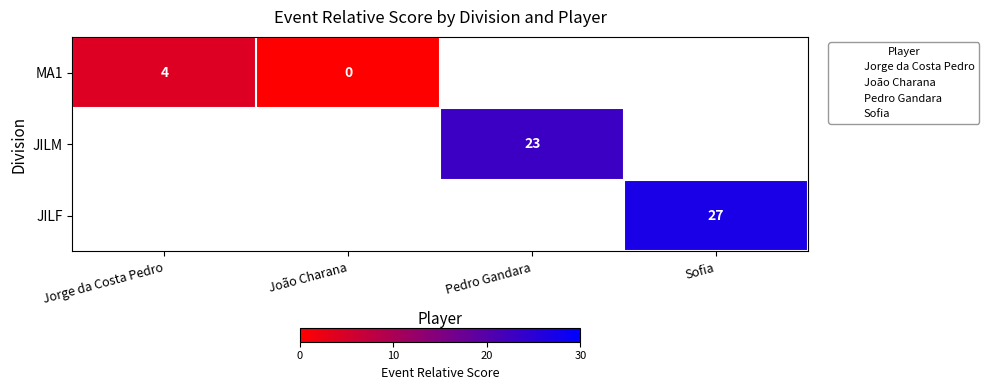

At João Charana, list the series in order from largest to smallest.

MA1, JILM, JILF